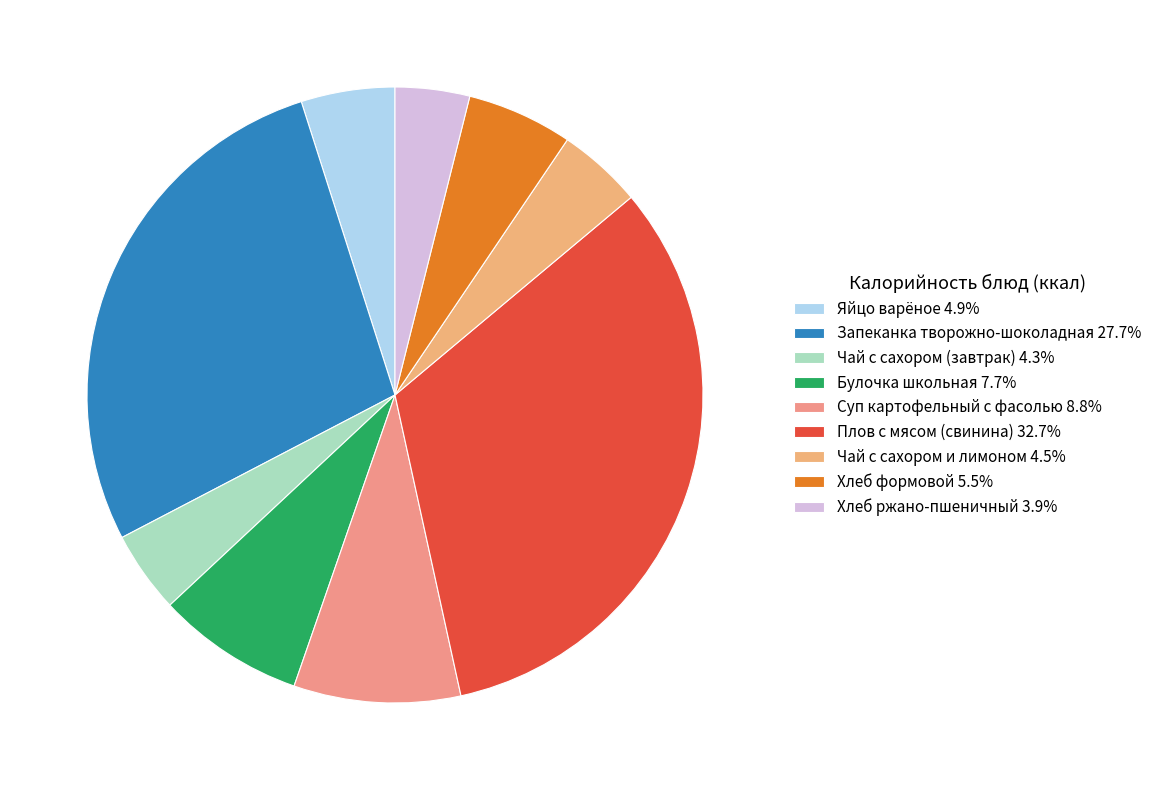

Rank the categories by value from lowest to highest.

Хлеб ржано-пшеничный, Чай с сахором (завтрак), Чай с сахором и лимоном, Яйцо варёное, Хлеб формовой, Булочка школьная, Суп картофельный с фасолью, Запеканка творожно-шоколадная, Плов с мясом (свинина)